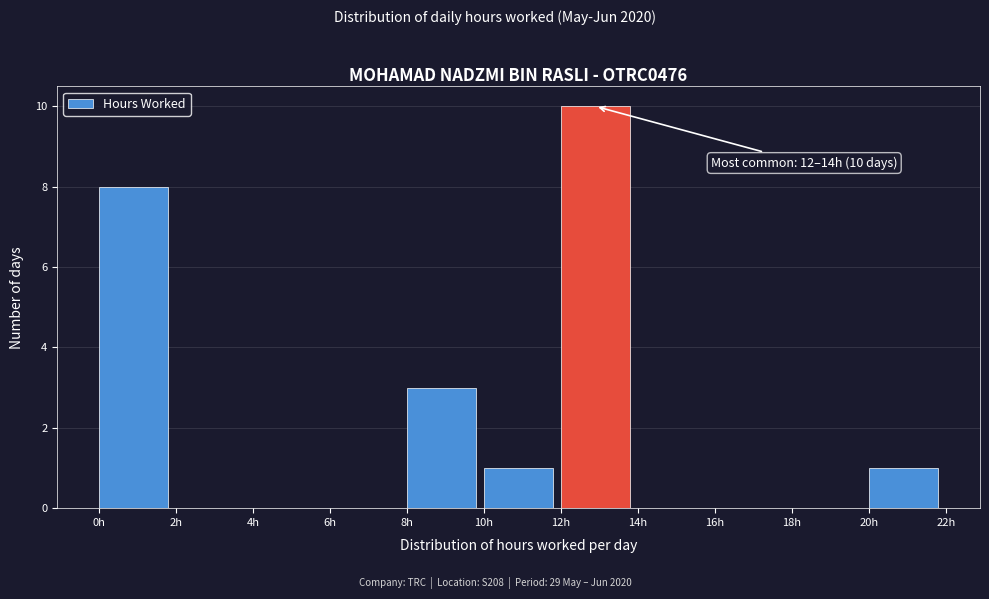

Which range on the x-axis has the tallest bar?

12 to 14